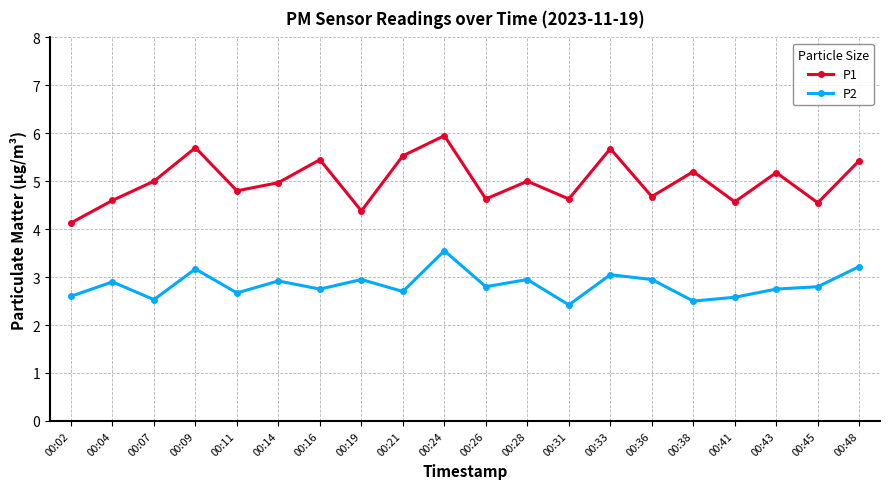

True or false: P1 and P2 intersect in this chart.

False